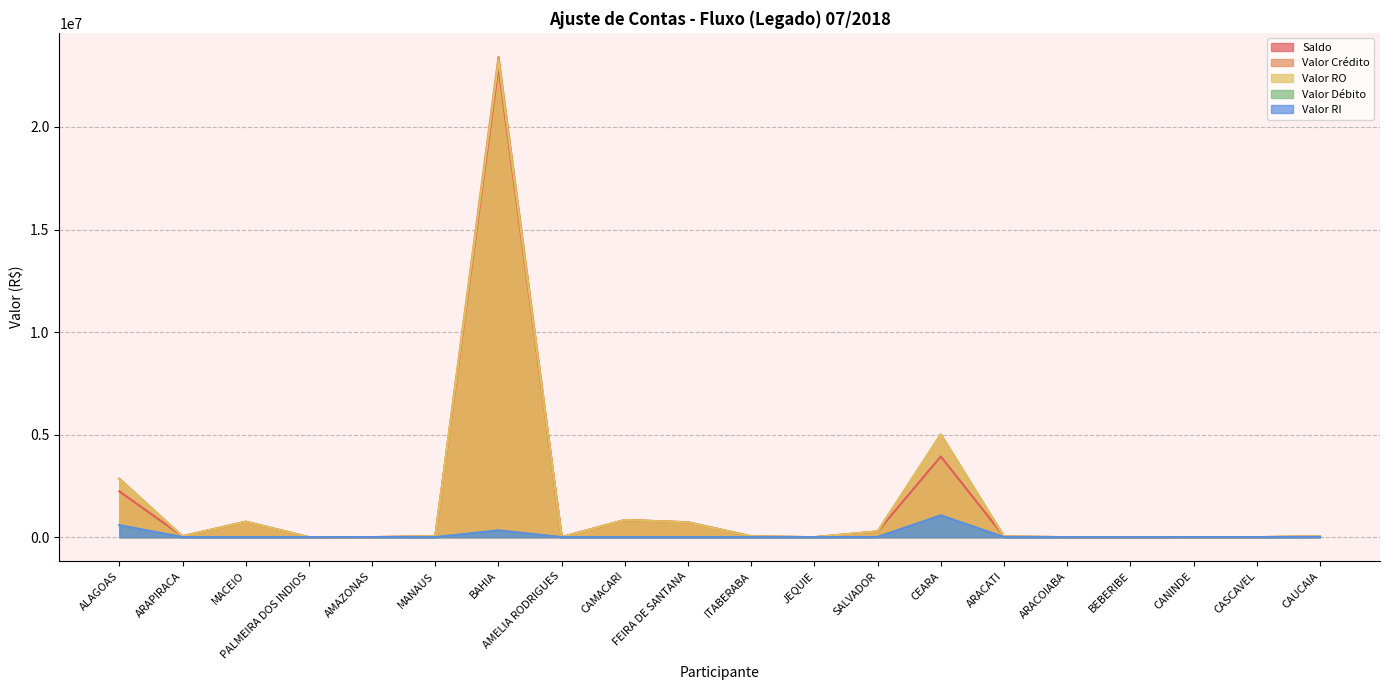

At which category does Valor Débito reach its first local peak?

AMAZONAS